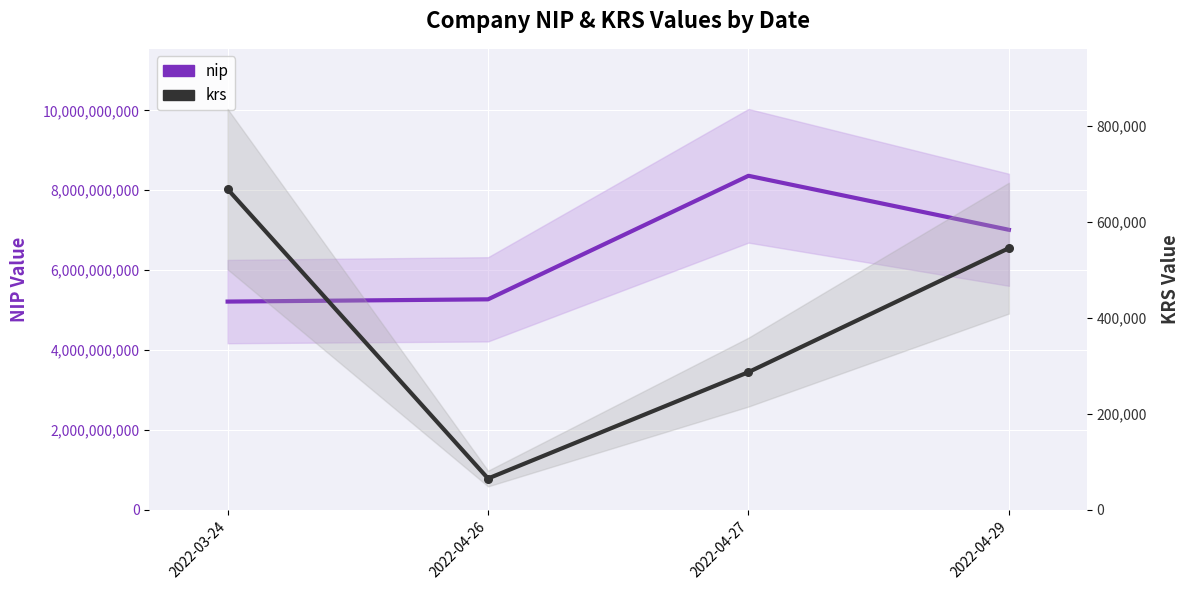

Which series has the widest spread of Y values?

nip